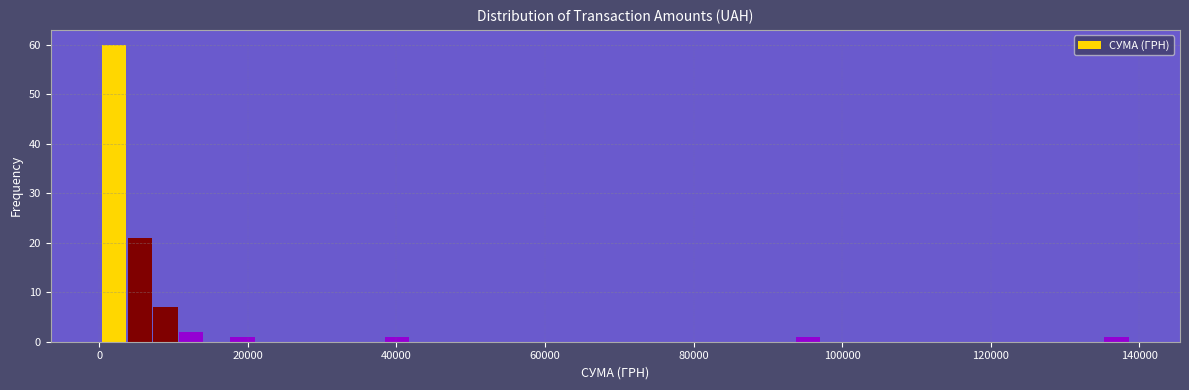

Read against the x-axis, roughly where is the centre of the tallest bar?

2000